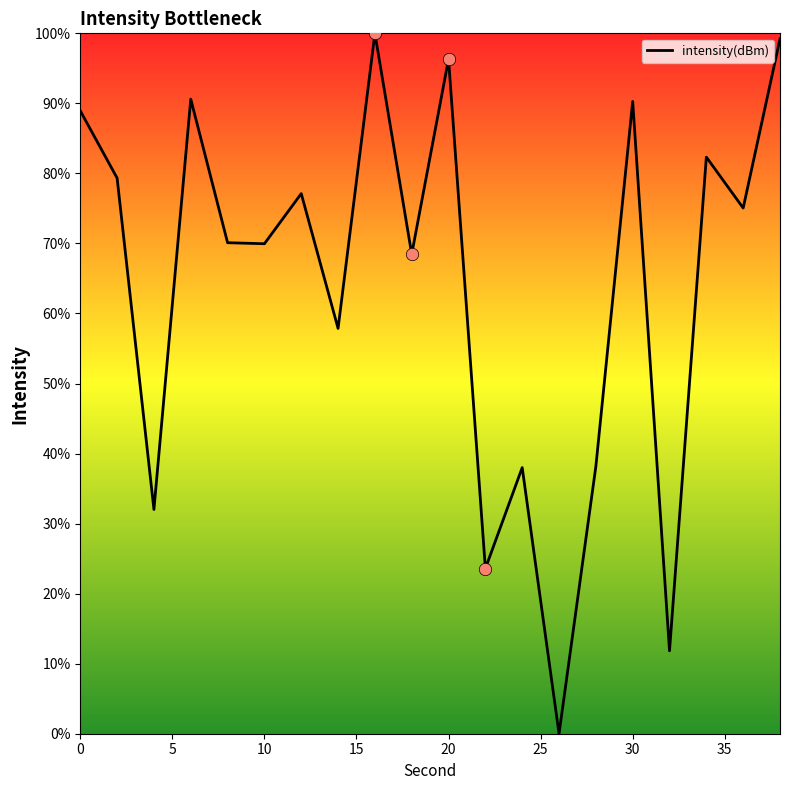

What is the difference between the maximum and minimum values?

100.0